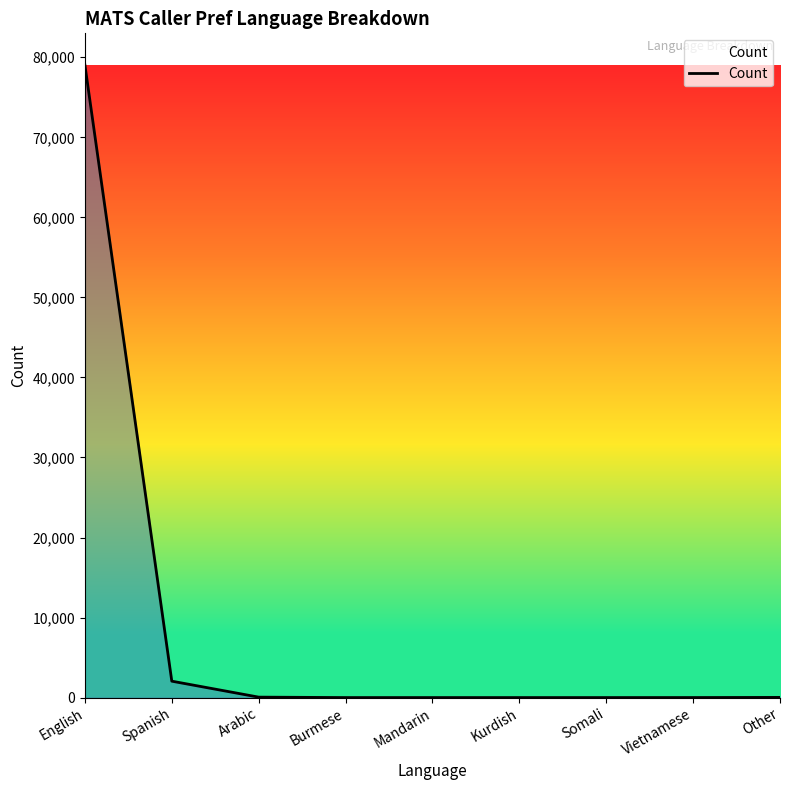

Where is the data nearest to the value 39519?

Spanish